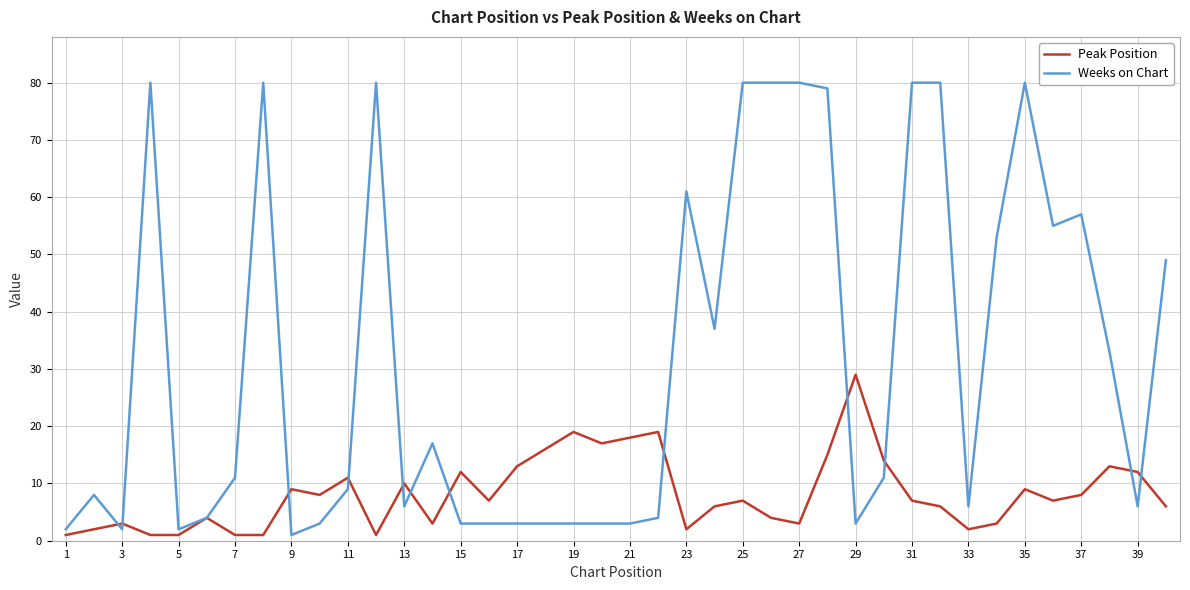

Rank the series by their average value, from highest to lowest.

Weeks on Chart, Peak Position